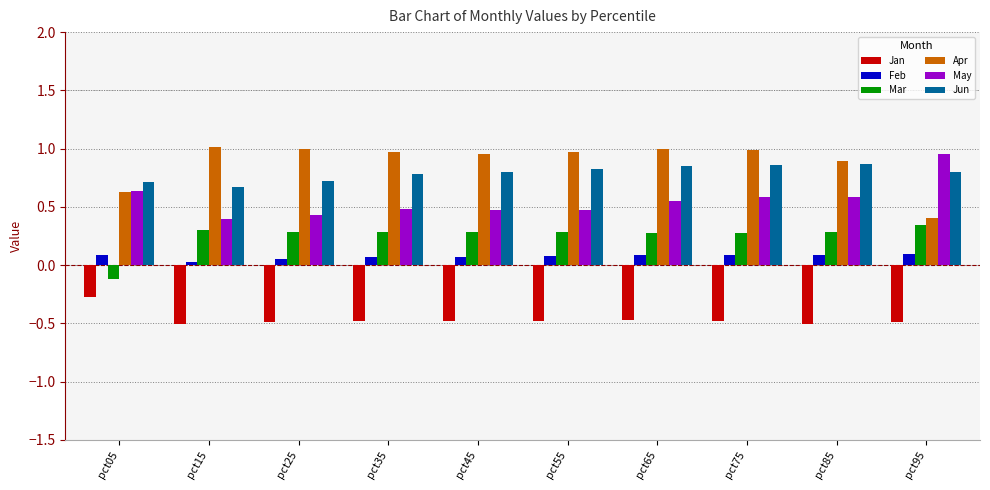

True or false: Mar has a value of 0.1 at pct15.

False